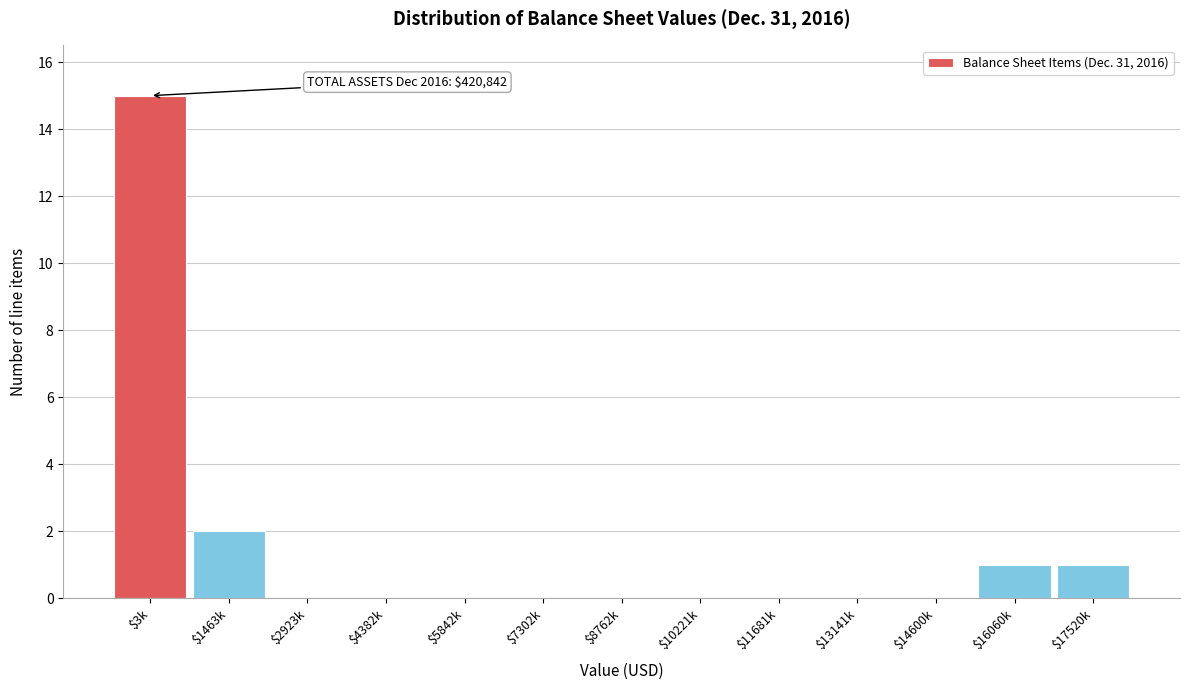

Where is the data nearest to the value 7?

$1463k